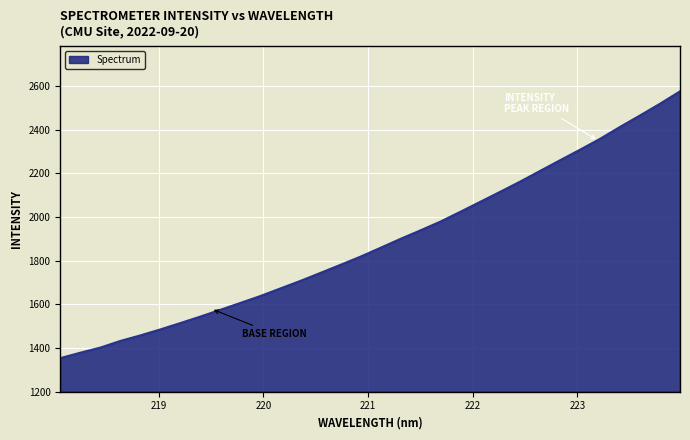

What is the maximum value shown in the chart?

2577.2